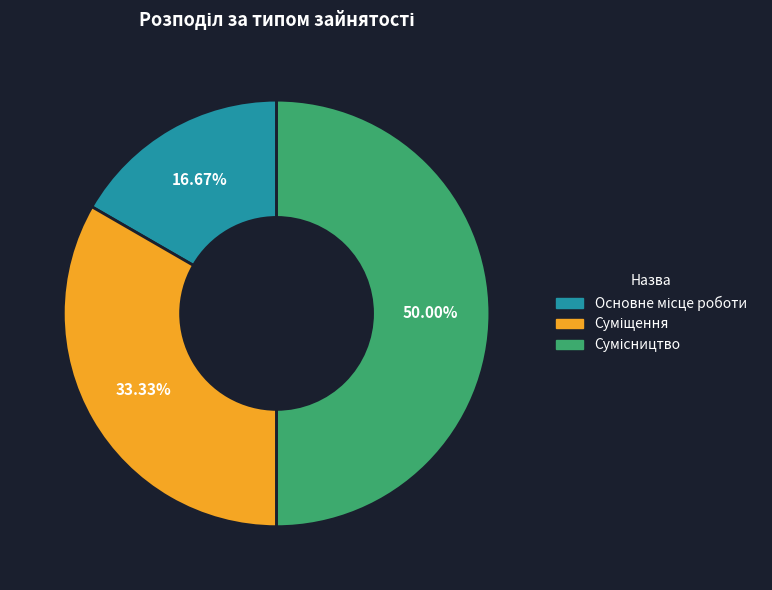

What is the ratio of the value at Основне місце роботи to the value at Сумісництво?

0.3